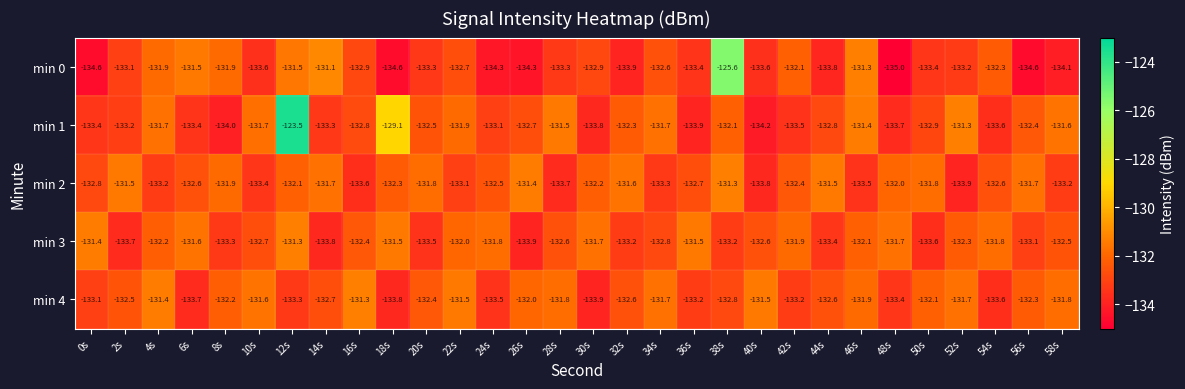

What is the difference between the highest and lowest values at 40s?

2.7